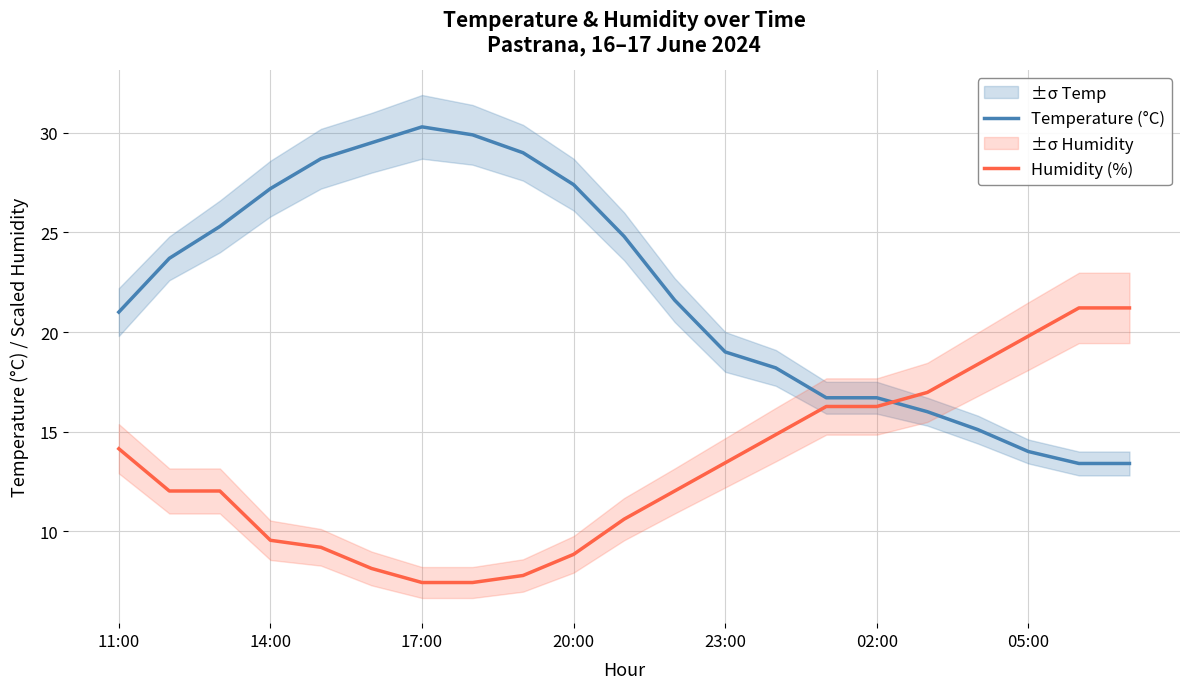

How many intersections are there between Temperature (°C) and Humidity (%)?

1